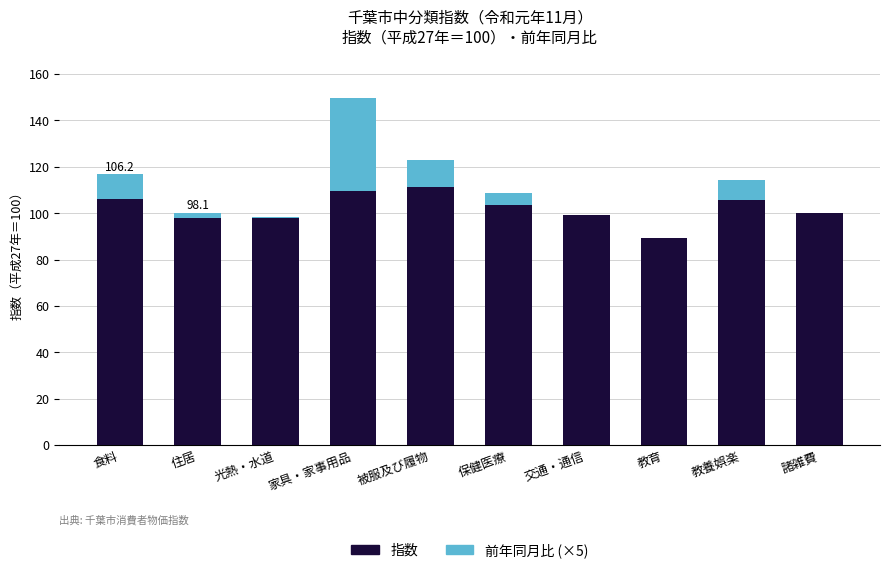

What are all the series names shown in the legend?

指数, 前年同月比 (×5)